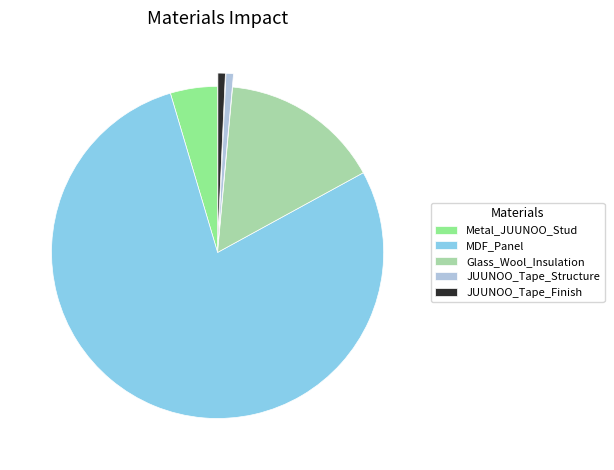

Is the sum of Metal_JUUNOO_Stud and JUUNOO_Tape_Structure greater than half?

No